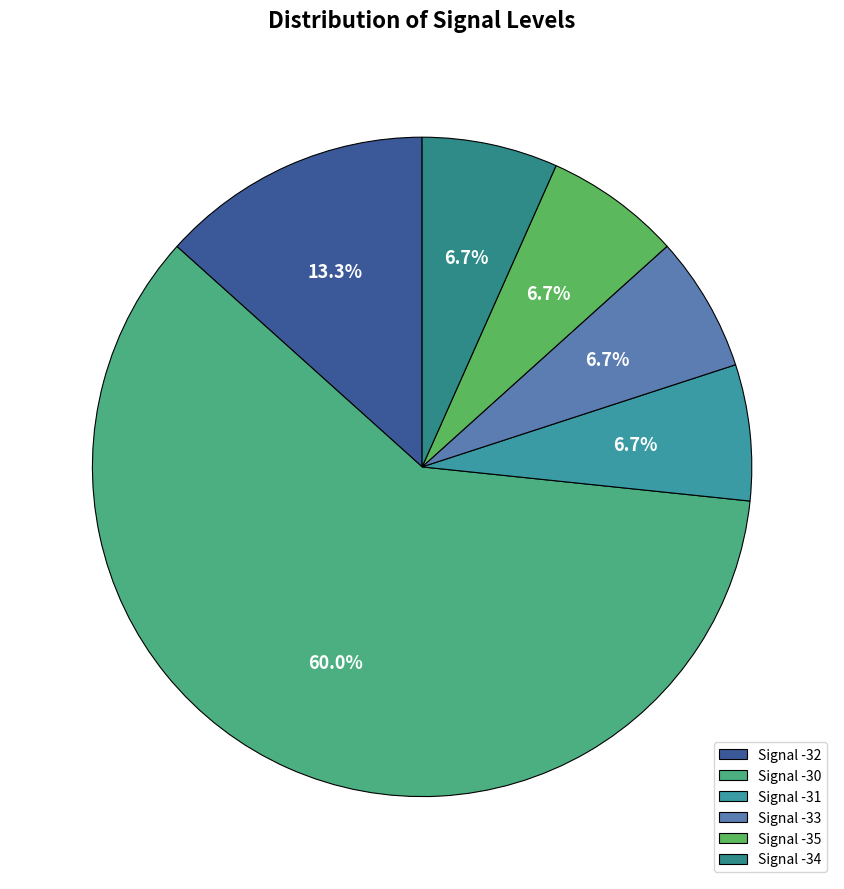

Which slice is the largest?

Signal -30